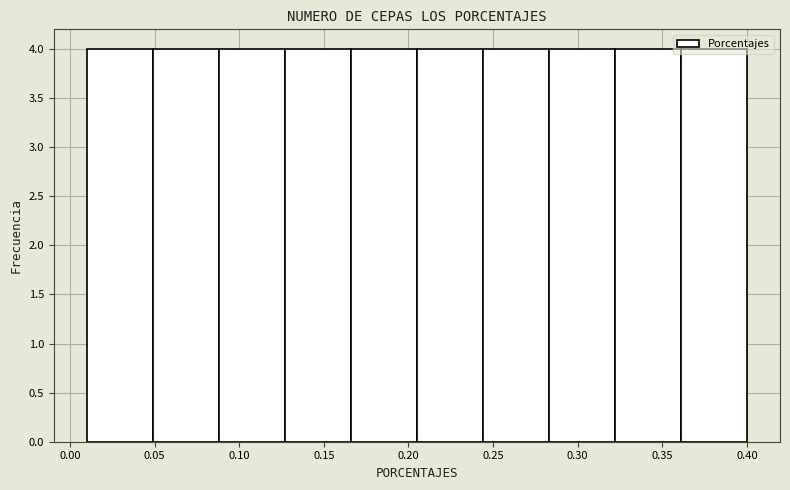

Reading left to right, list every bar in this chart as the range it spans on the x-axis followed by its height. Neither the bar edges nor the heights are printed on the chart, so give them approximately, as read against the axes.

0.010 to 0.049: 4
0.049 to 0.088: 4
0.088 to 0.127: 4
0.127 to 0.166: 4
0.166 to 0.205: 4
0.205 to 0.244: 4
0.244 to 0.283: 4
0.283 to 0.322: 4
0.322 to 0.361: 4
0.361 to 0.400: 4